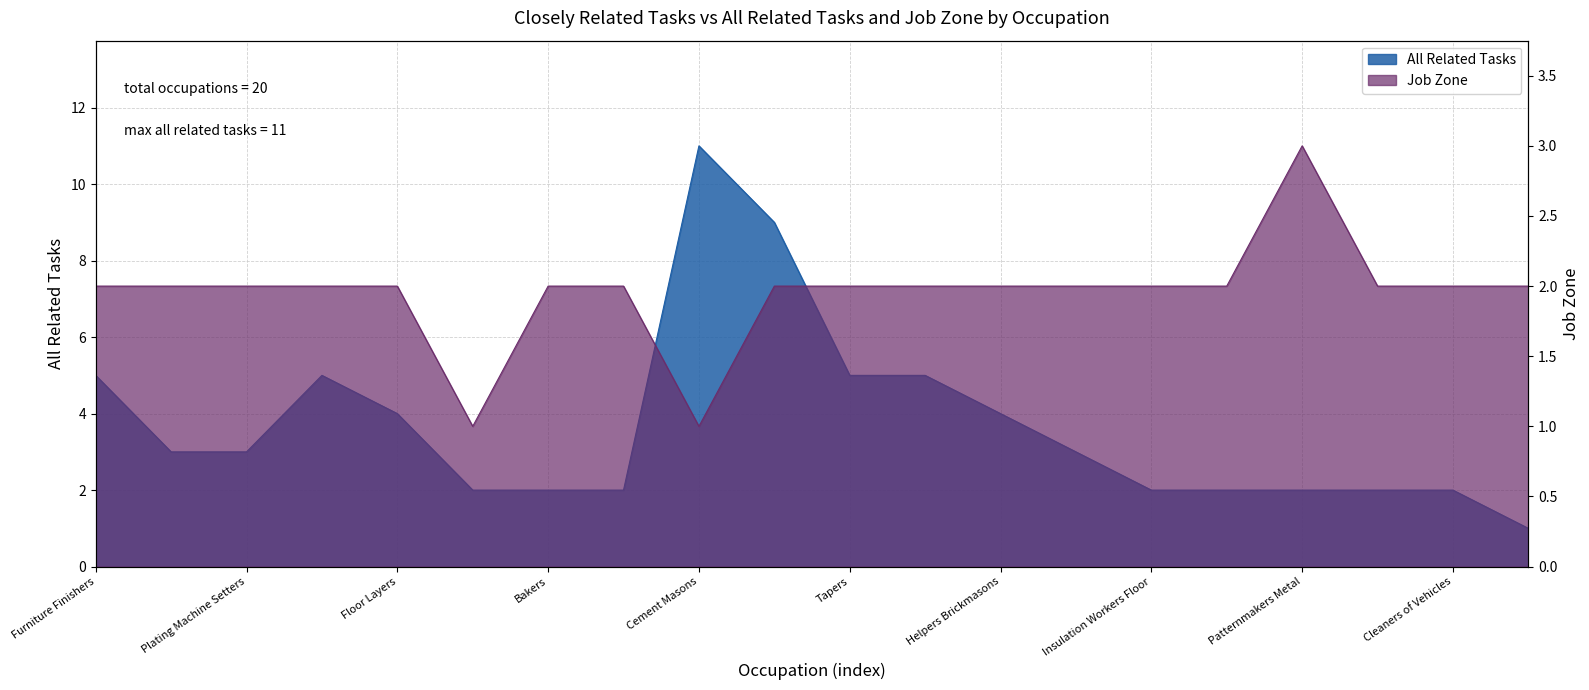

At which category is the sum across all series the highest?

Cement Masons